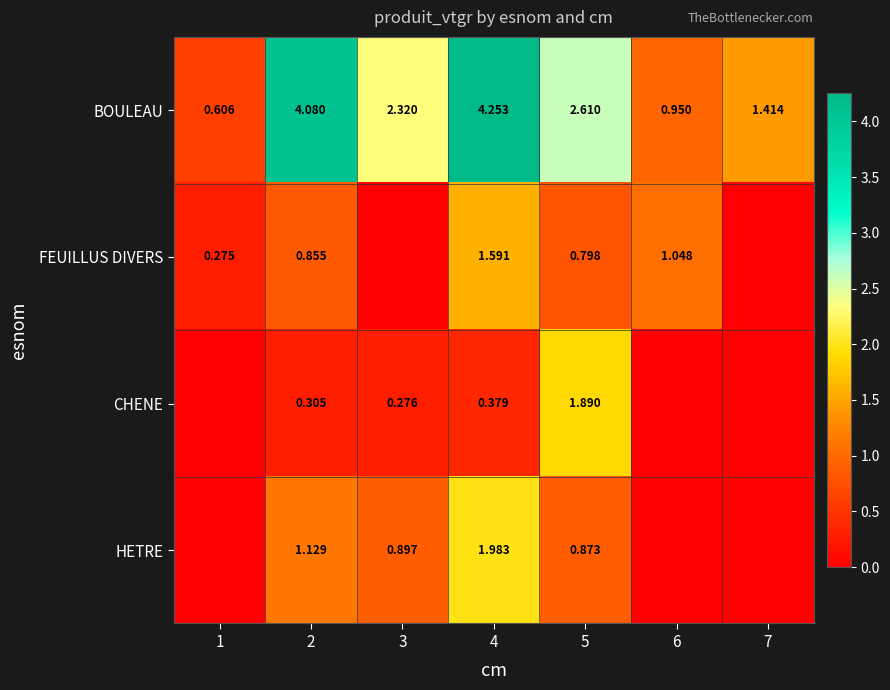

Between 4 and 7, which is larger?

4